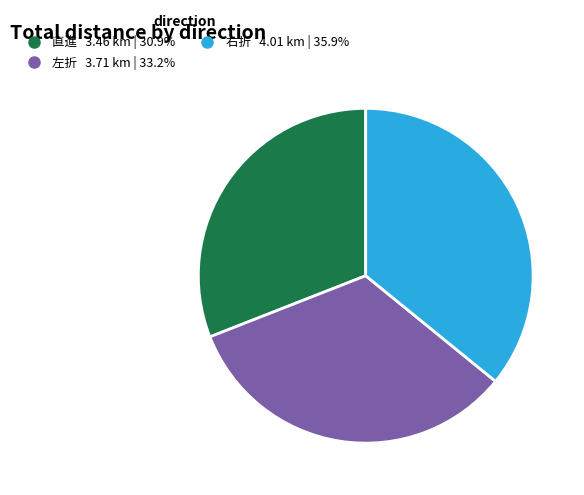

Is there any slice that represents more than half of the pie?

No